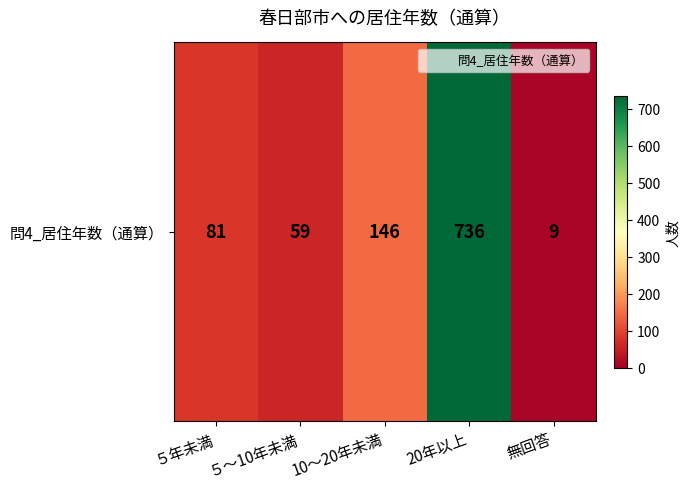

What is the maximum value shown in the chart?

736